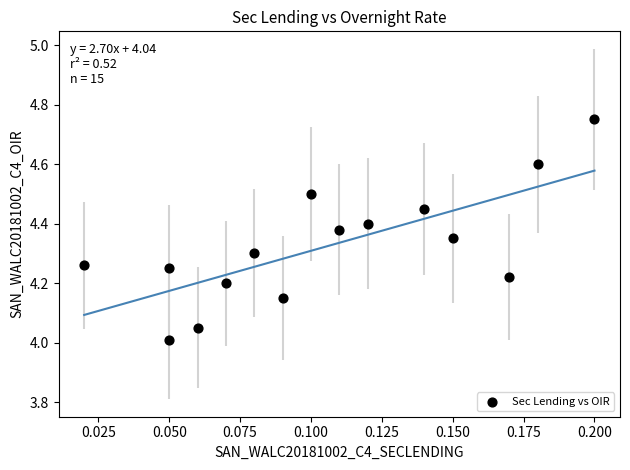

What is the range of Y values (max minus min)?

0.7